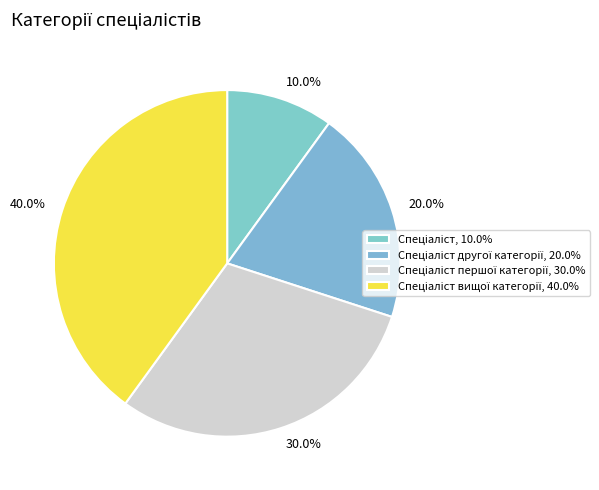

How many slices are in this pie chart?

4